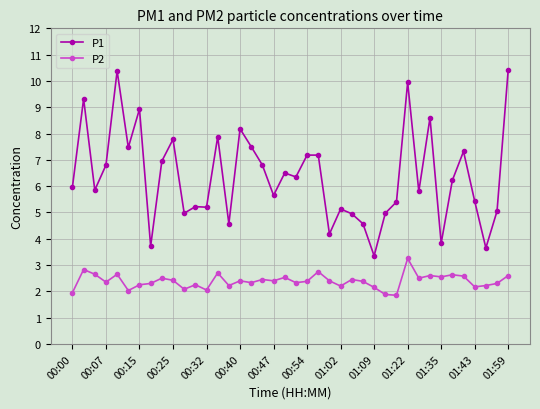

Which series has the largest total across all categories?

P1